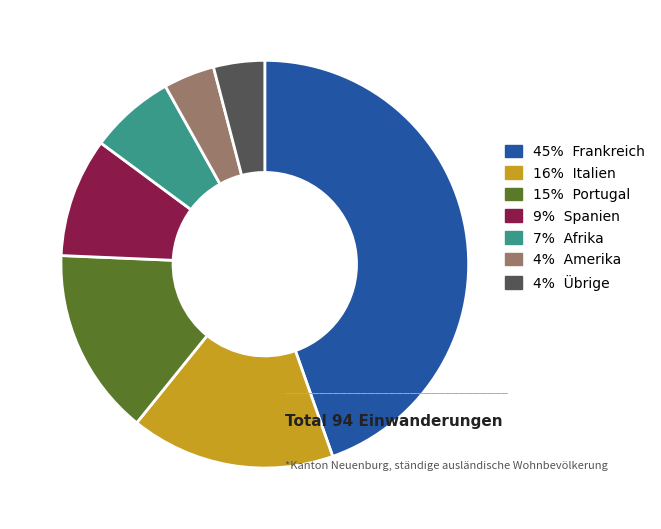

What is the ratio of the value at 4% Amerika to the value at 15% Portugal?

0.3